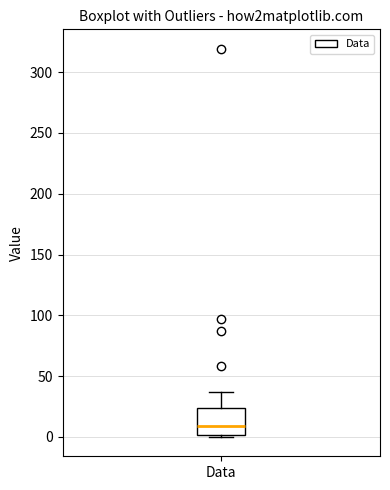

Read this box plot against the y-axis: the position of the median line, the range covered by the box, and the ends of both whiskers. The values are not printed on the chart, so give them approximately, as read against the axis.

median 10, box 0 to 25, whiskers 0 to 35